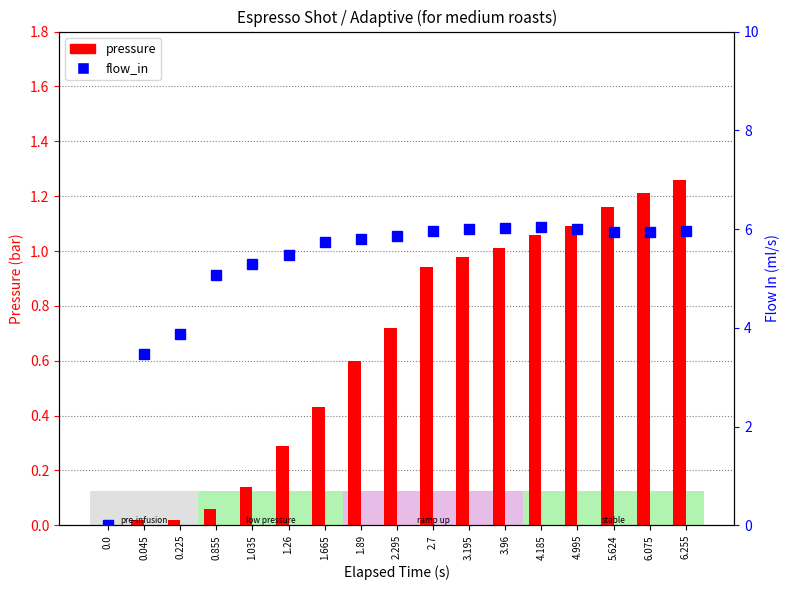

Read the flow_in value at 4.995.

6.0